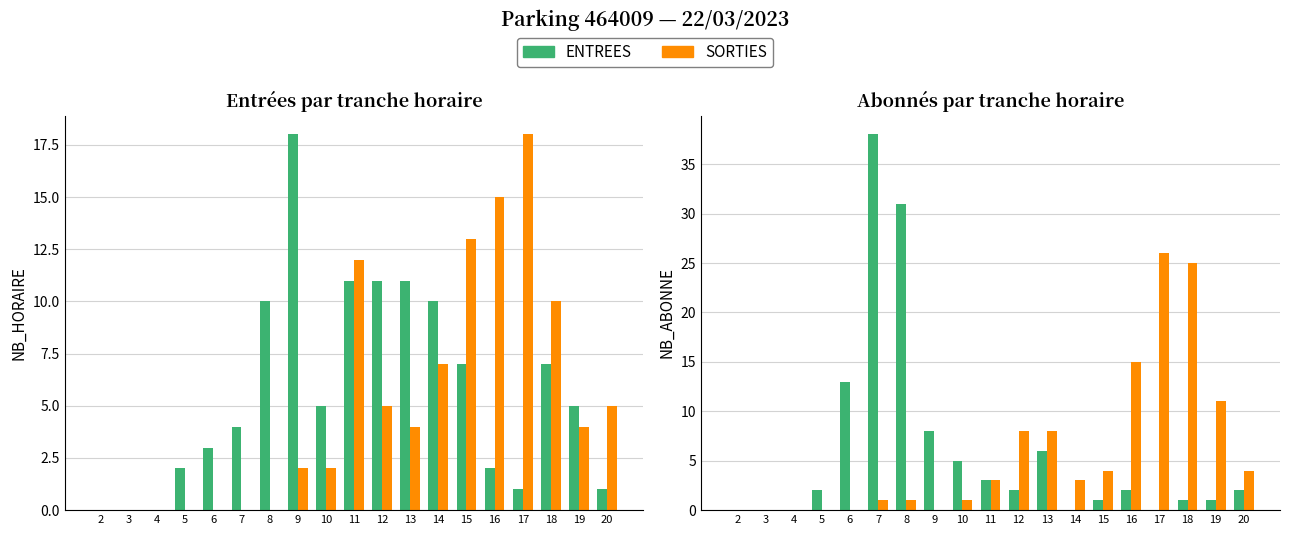

Which series changed the most between 4 and 18?

SORTIES